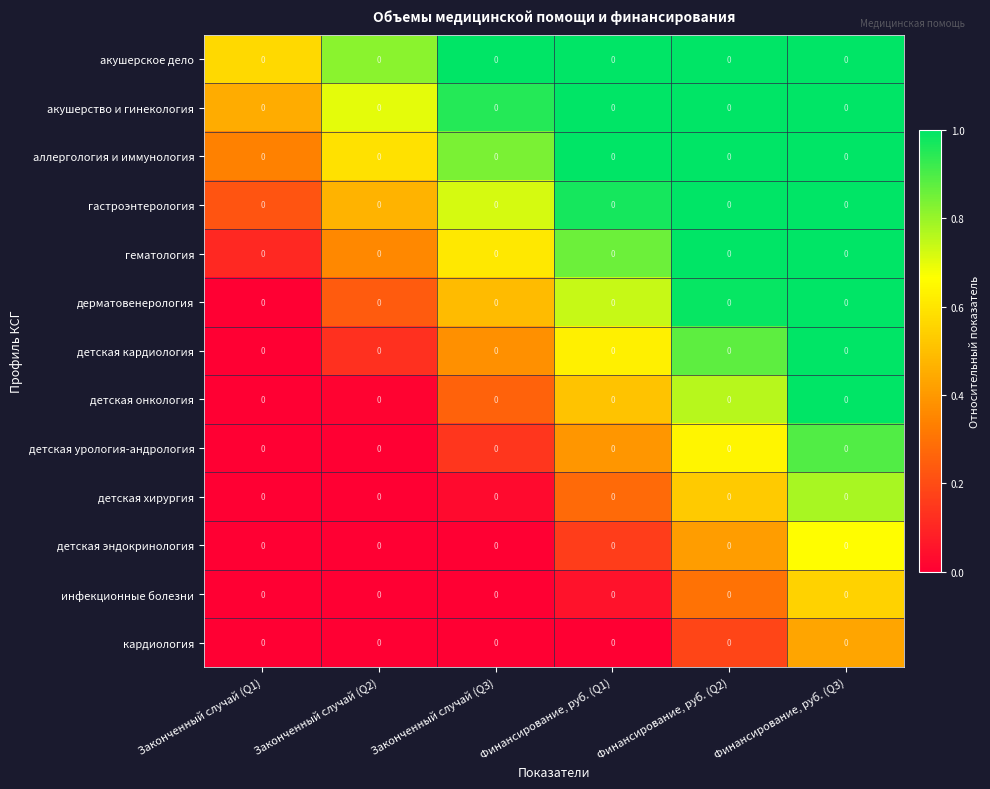

The инфекционные болезни series shows 0.0 at Финансирование, руб. (Q1). True or false?

False